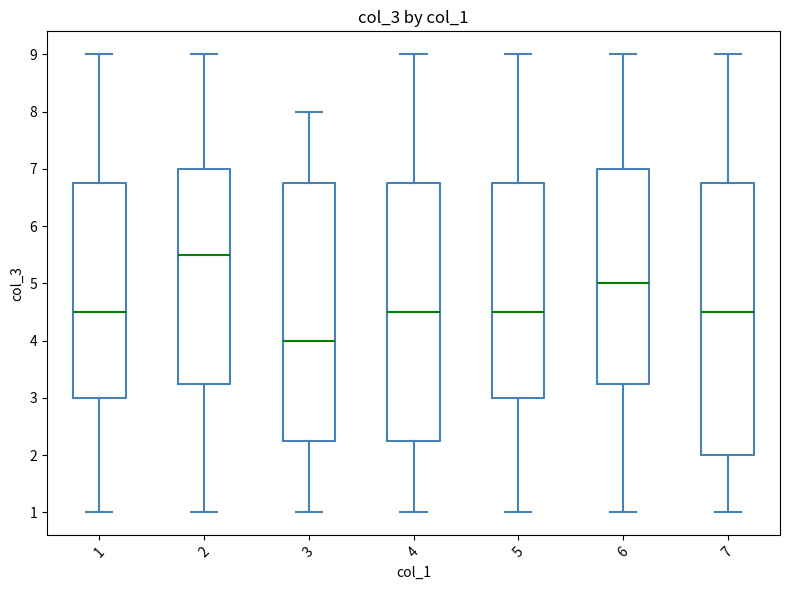

Reading left to right, read every box against the y-axis: the position of its median line, the range the box covers, and the ends of its whiskers. The values are not printed on the chart, so give them approximately, as read against the axis.

1: median 4.5, box 3.0 to 6.8, whiskers 1.0 to 9.0
2: median 5.5, box 3.3 to 7.0, whiskers 1.0 to 9.0
3: median 4.0, box 2.3 to 6.8, whiskers 1.0 to 8.0
4: median 4.5, box 2.3 to 6.8, whiskers 1.0 to 9.0
5: median 4.5, box 3.0 to 6.8, whiskers 1.0 to 9.0
6: median 5.0, box 3.3 to 7.0, whiskers 1.0 to 9.0
7: median 4.5, box 2.0 to 6.8, whiskers 1.0 to 9.0